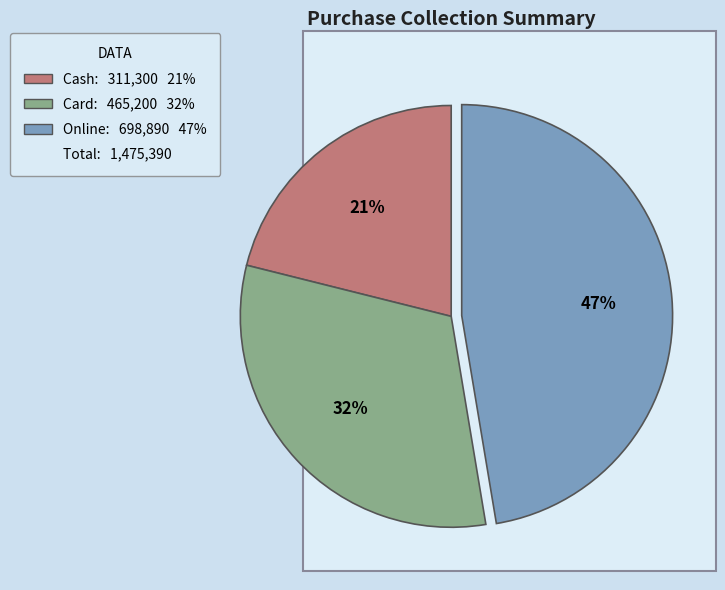

Count the number of slices in the pie.

3